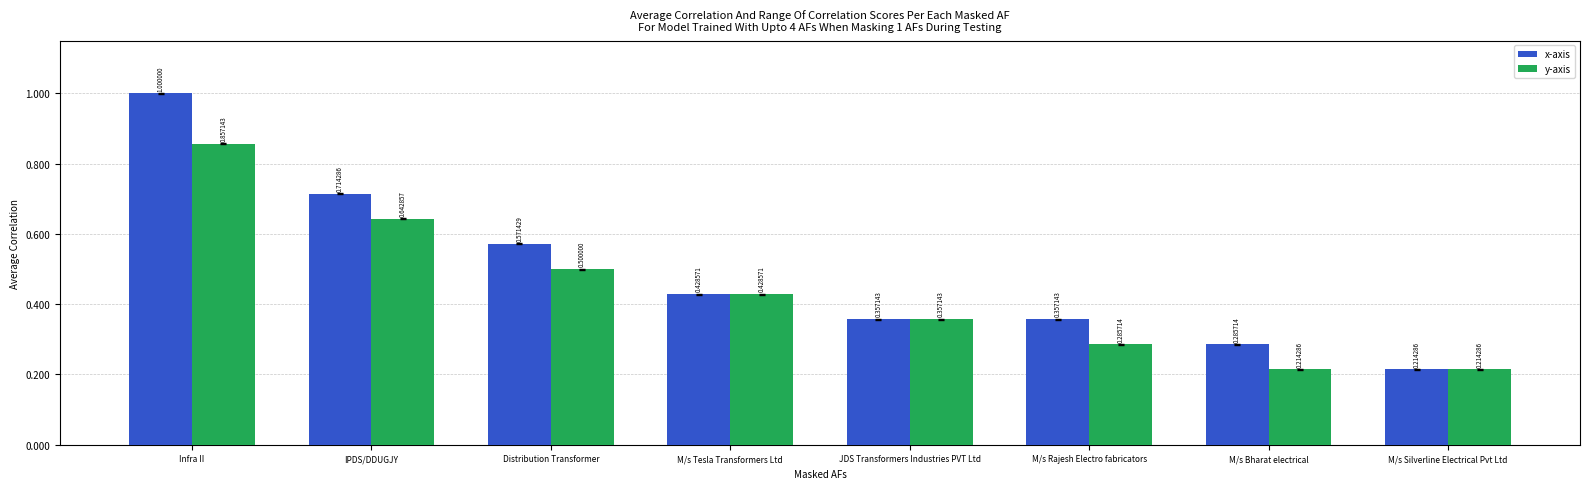

Is the value of x-axis at M/s Tesla Transformers Ltd greater than the value of y-axis at JDS Transformers Industries PVT Ltd?

Yes